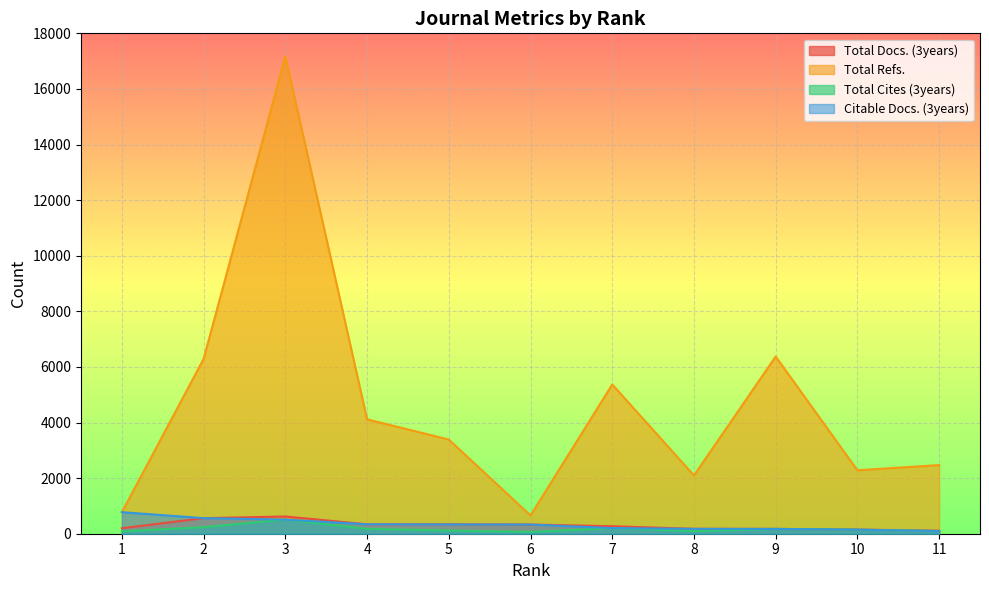

Which has a higher value, 5 or 7?

5